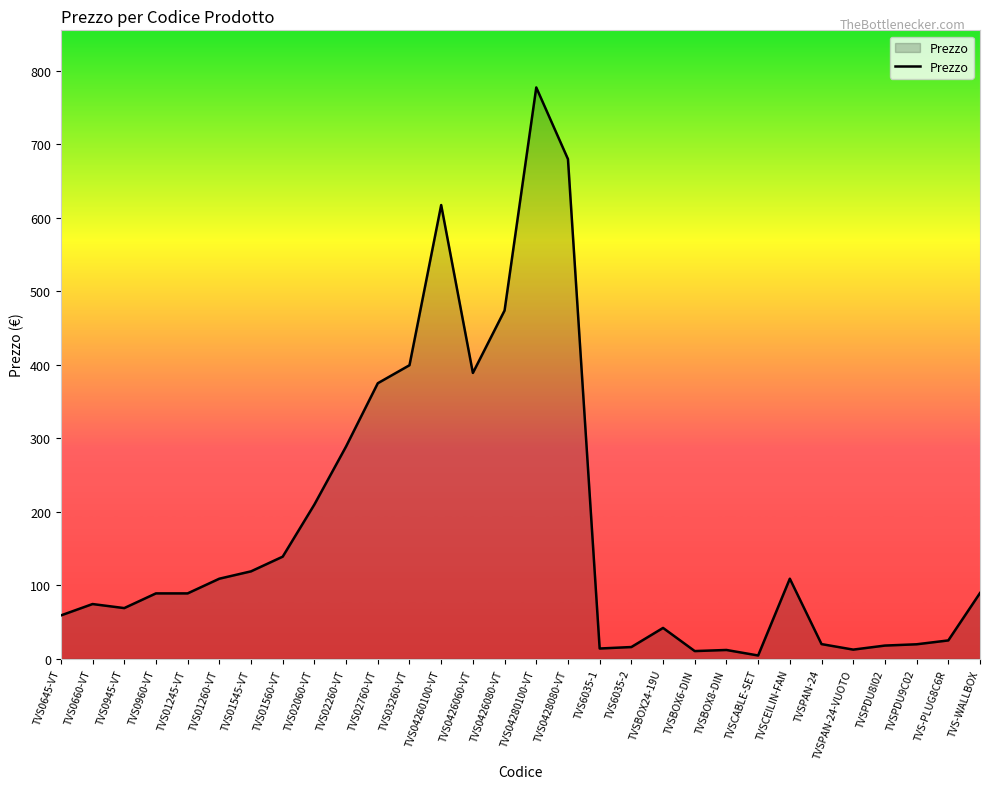

Between TVS-WALLBOX and TVS0645-VT, which is larger?

TVS-WALLBOX